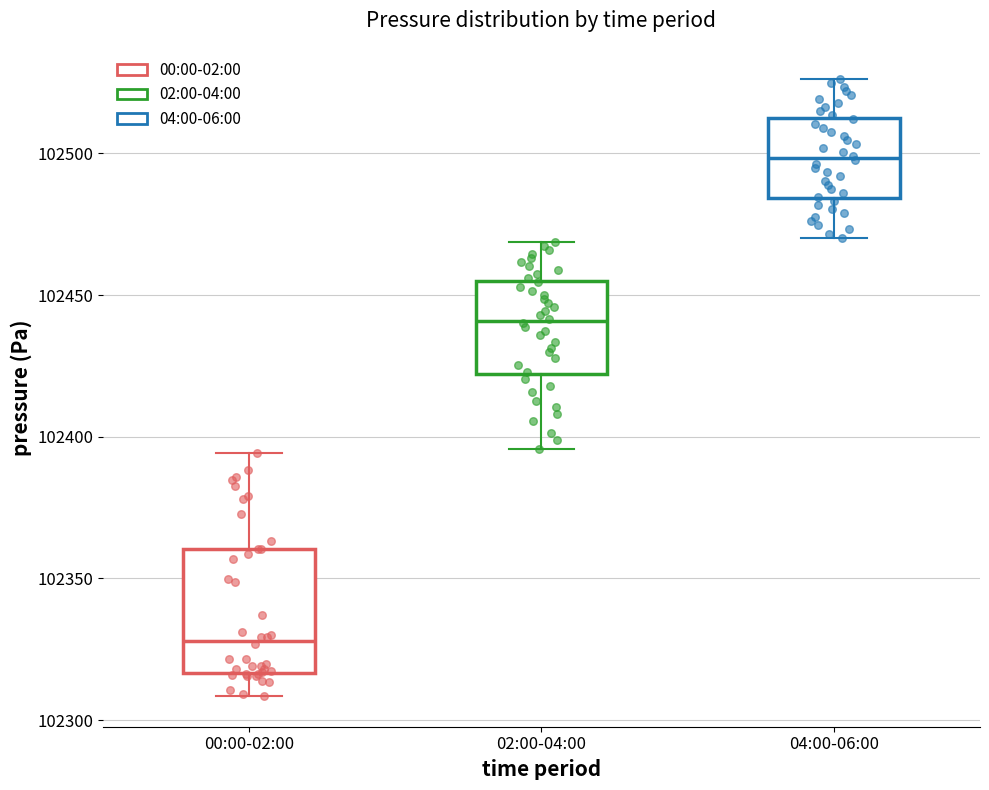

Reading left to right, transcribe this box plot: for each box, give where its median line is, the range the box spans, and where its two whiskers end, as read against the y-axis. The values are not printed on the chart, so give them approximately, as read against the axis.

00:00-02:00: median 102330, box 102315 to 102360, whiskers 102310 to 102395
02:00-04:00: median 102440, box 102420 to 102455, whiskers 102395 to 102470
04:00-06:00: median 102500, box 102485 to 102510, whiskers 102470 to 102525